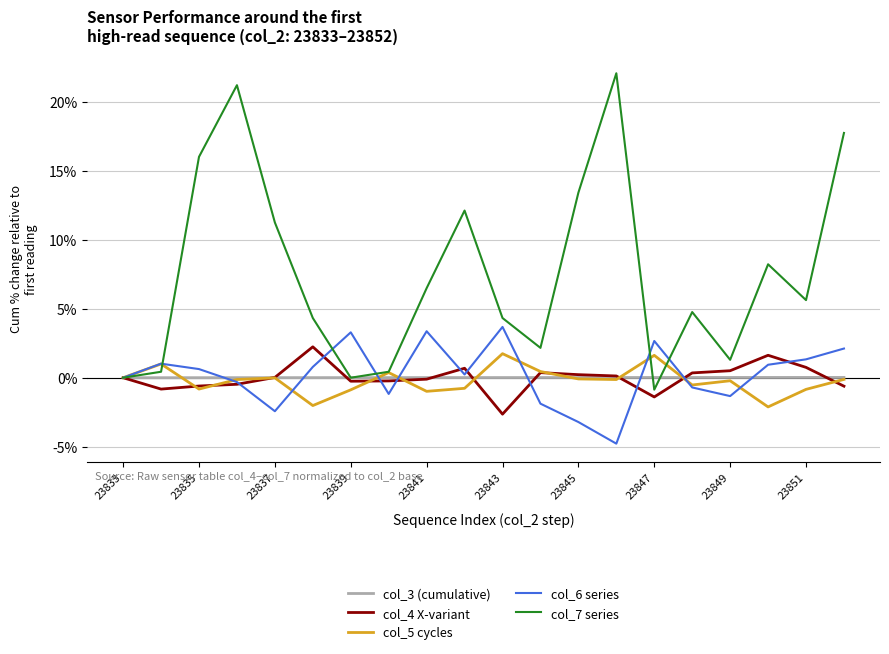

Which series has the largest total across all categories?

col_7 series